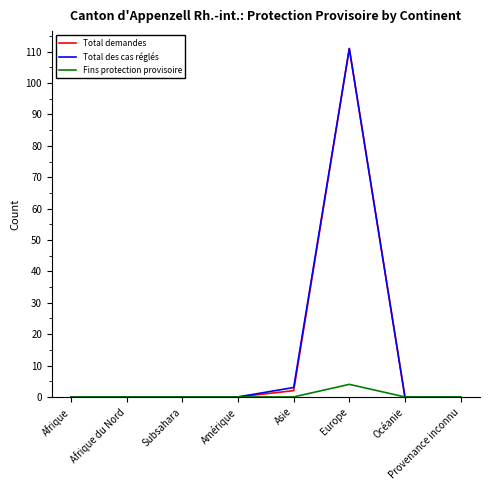

Does the chart display data point markers on the line(s)?

No